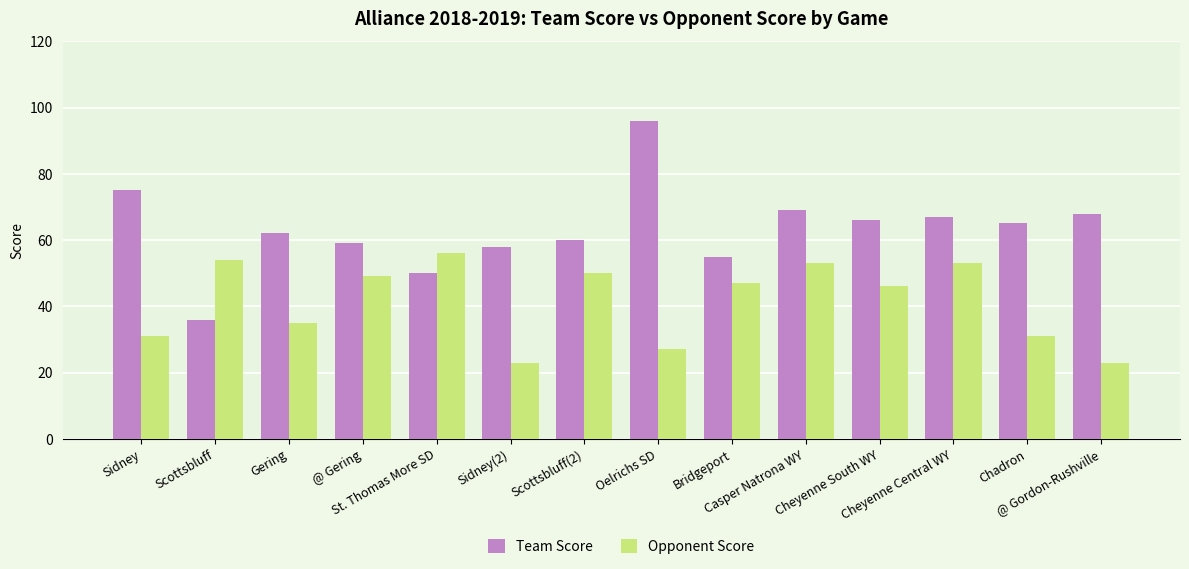

At which category does the chart reach its peak across all series?

Oelrichs SD